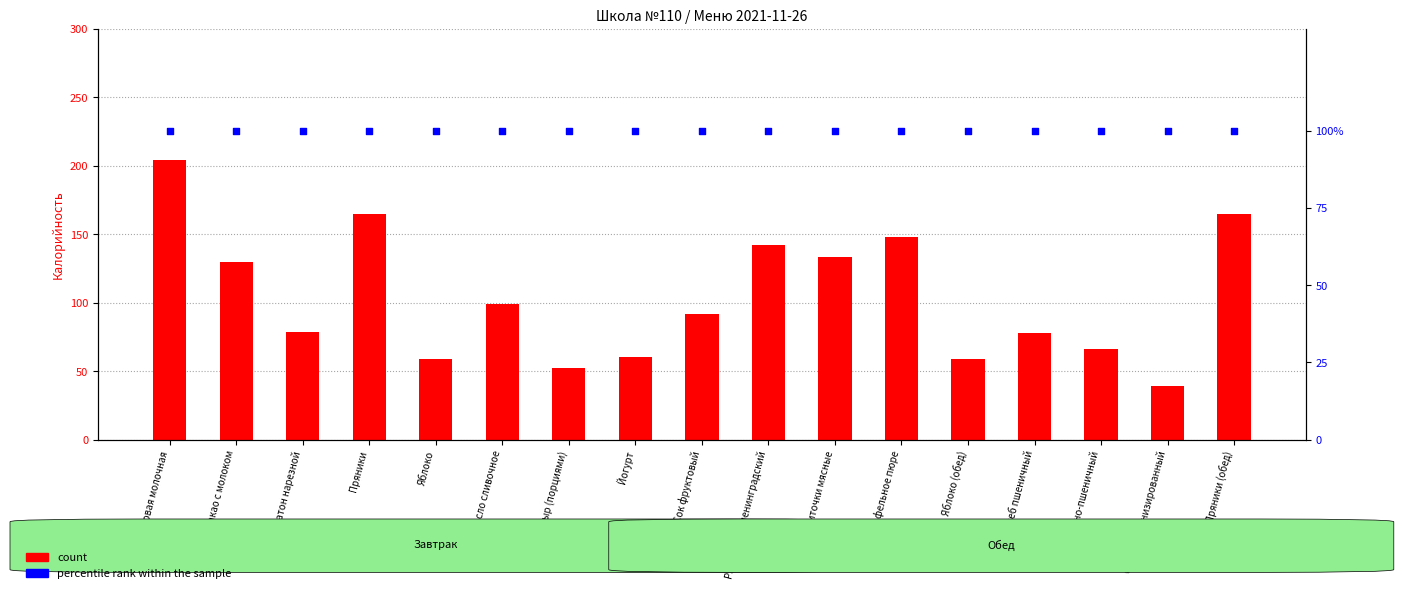

Which series contains the lowest Y value?

count